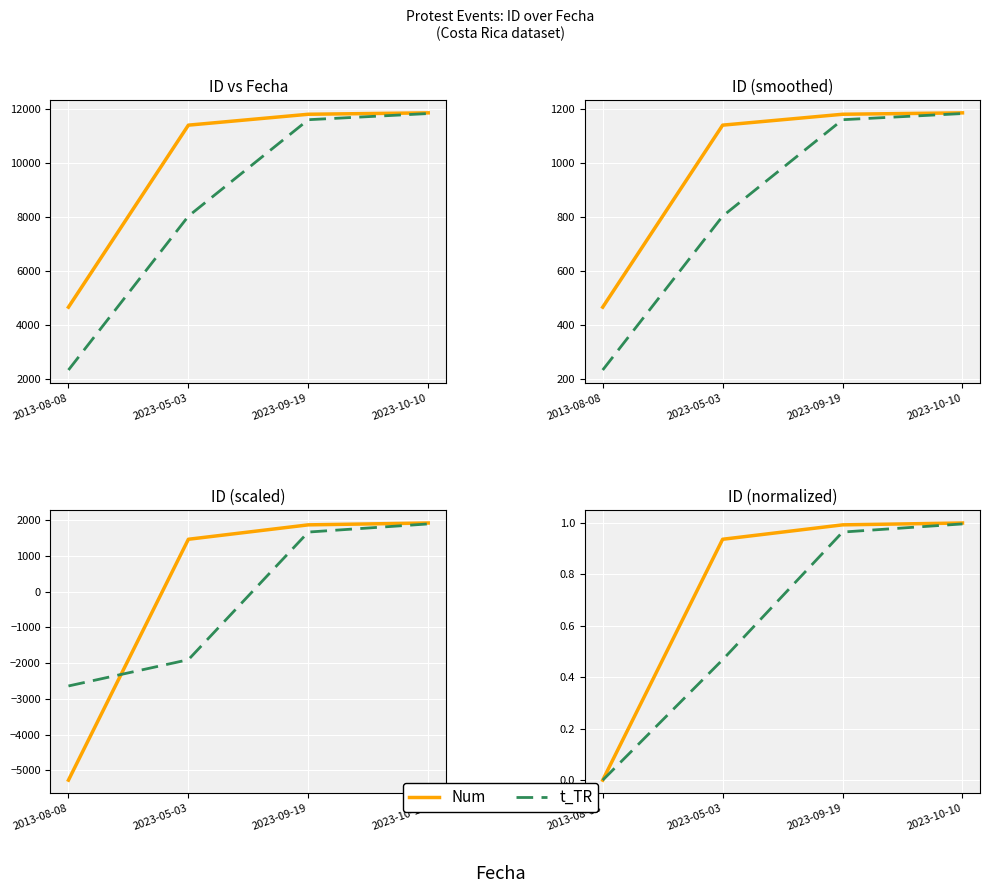

The value of Num at 2023-05-03 is 0.6. True or false?

False